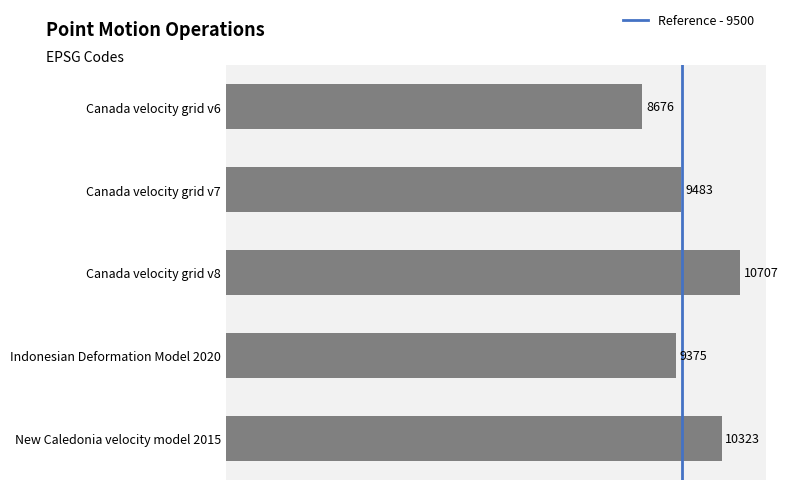

Does the chart contain any negative values?

No